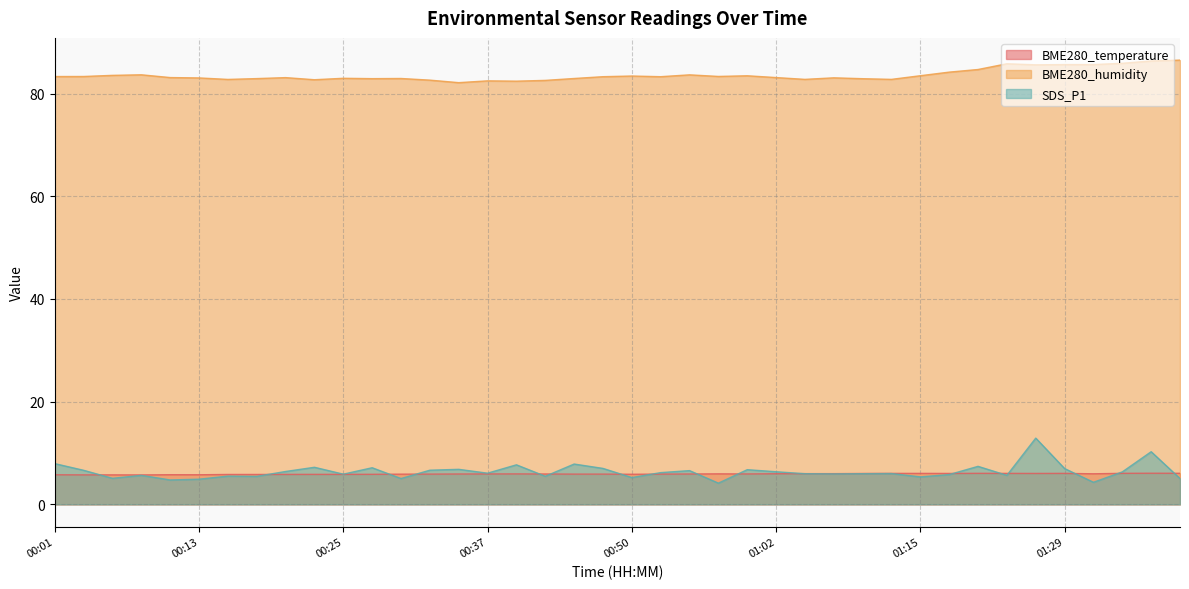

What is the value of the SDS_P1 point at the 28th from the left?

5.9